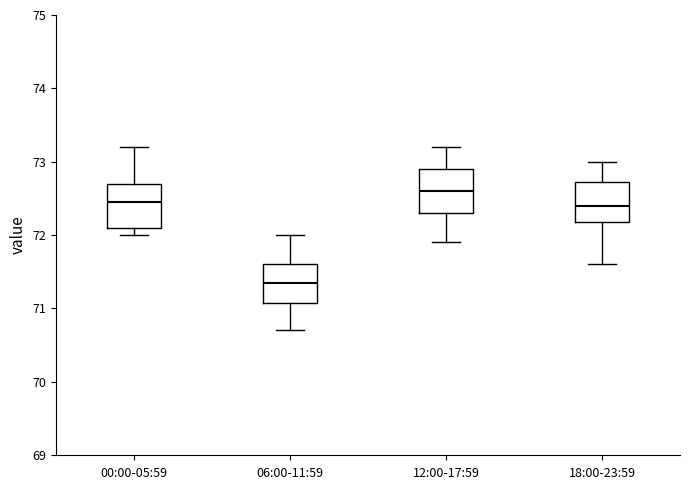

Reading left to right, read every box against the y-axis: the position of its median line, the range the box covers, and the ends of its whiskers. The values are not printed on the chart, so give them approximately, as read against the axis.

00:00-05:59: median 72.5, box 72.1 to 72.7, whiskers 72.0 to 73.2
06:00-11:59: median 71.4, box 71.1 to 71.6, whiskers 70.7 to 72.0
12:00-17:59: median 72.6, box 72.3 to 72.9, whiskers 71.9 to 73.2
18:00-23:59: median 72.4, box 72.2 to 72.7, whiskers 71.6 to 73.0